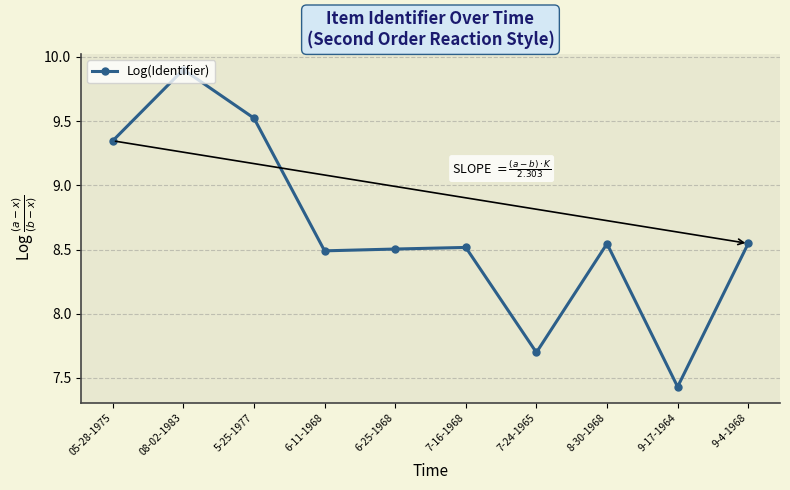

At which category does the chart reach its minimum across all series?

9-17-1964